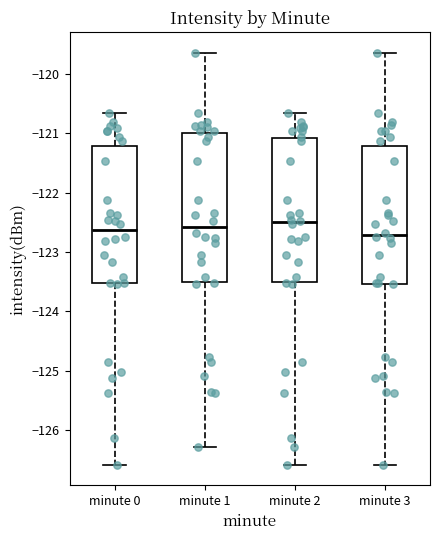

Reading left to right, transcribe this box plot: for each box, give where its median line is, the range the box spans, and where its two whiskers end, as read against the y-axis. The values are not printed on the chart, so give them approximately, as read against the axis.

minute 0: median -122.6, box -123.5 to -121.2, whiskers -126.6 to -120.7
minute 1: median -122.6, box -123.5 to -121.0, whiskers -126.3 to -119.6
minute 2: median -122.5, box -123.5 to -121.1, whiskers -126.6 to -120.7
minute 3: median -122.7, box -123.5 to -121.2, whiskers -126.6 to -119.6